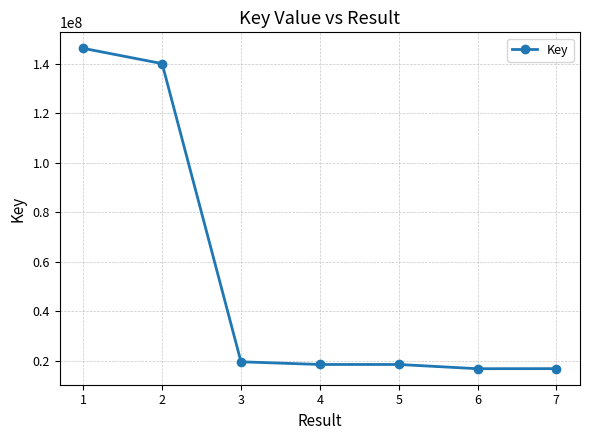

What is the difference between the values at 5 and 3?

1080416